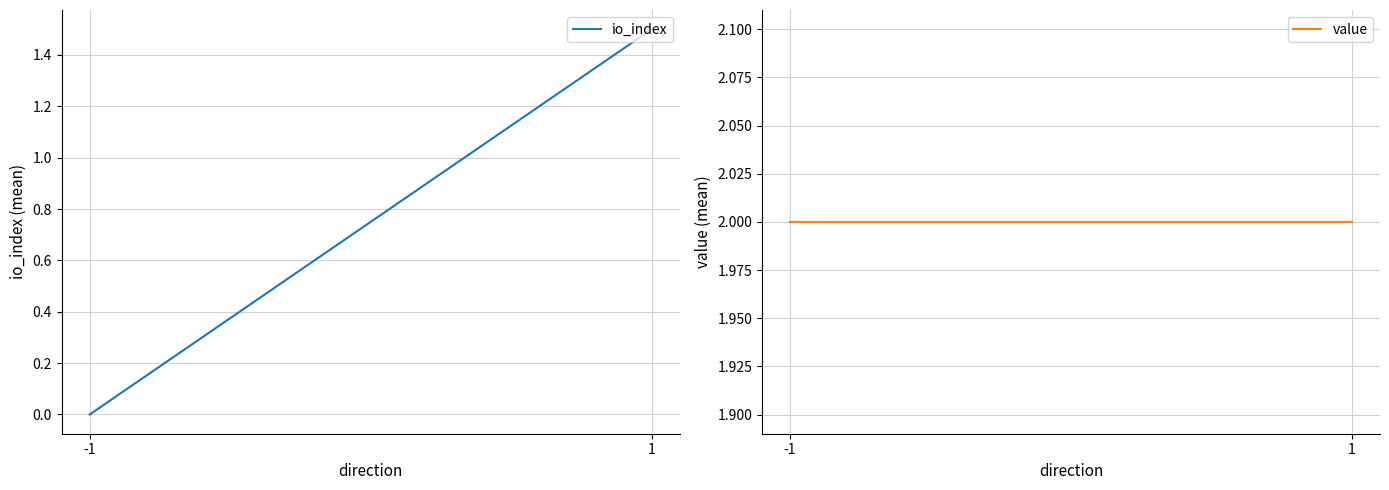

How many categories are shown in the chart?

2